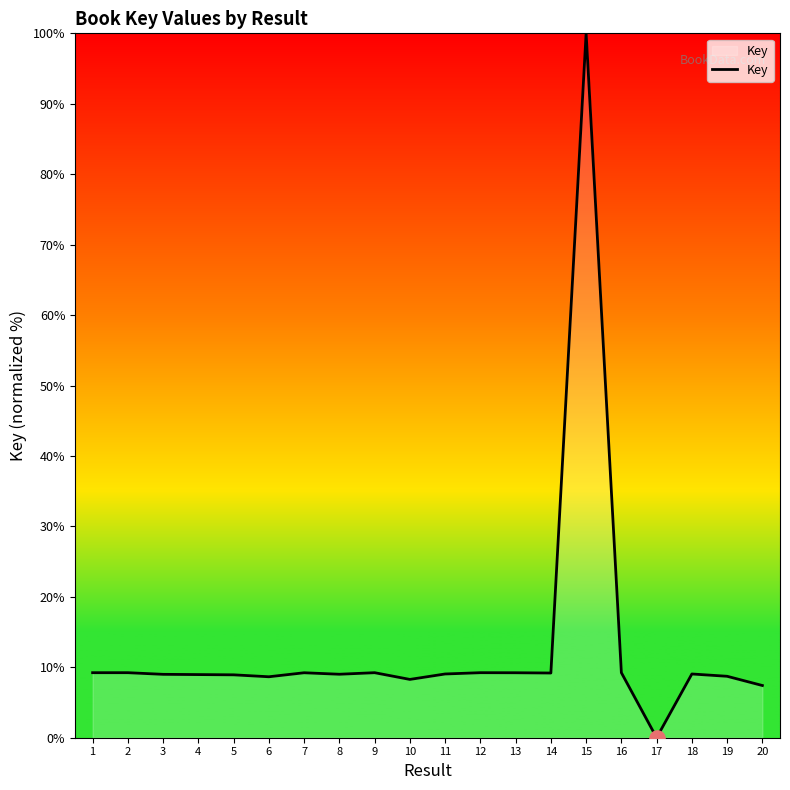

What is the change in value from 8 to 15?

+91.0